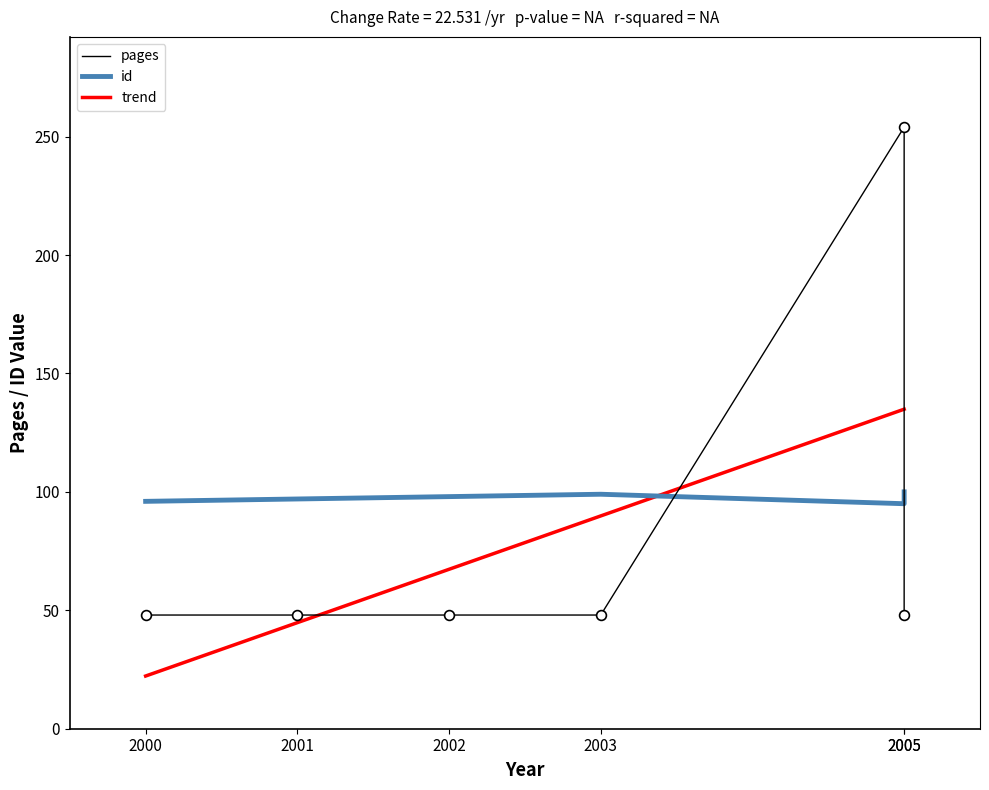

Which series has the largest total across all categories?

id